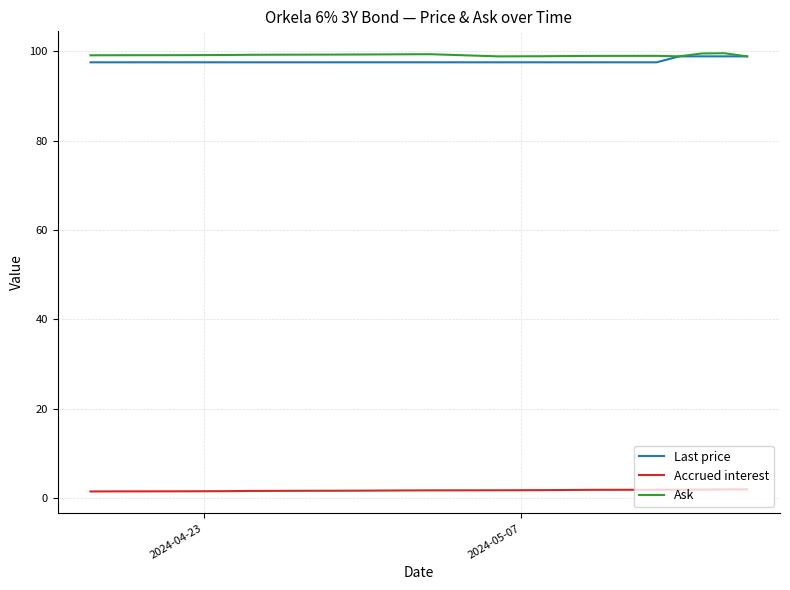

True or false: Last price and Accrued interest cross at least once.

False